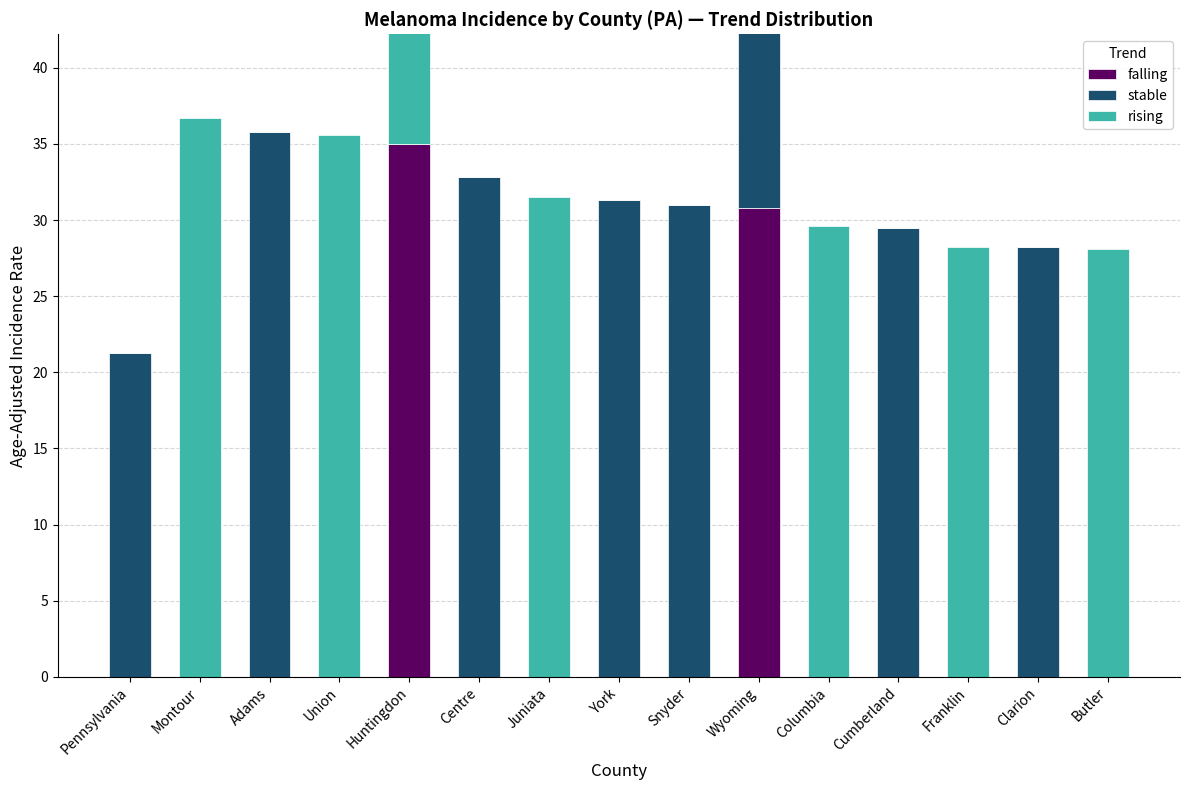

True or false: rising has a value of 0.0 at York.

True